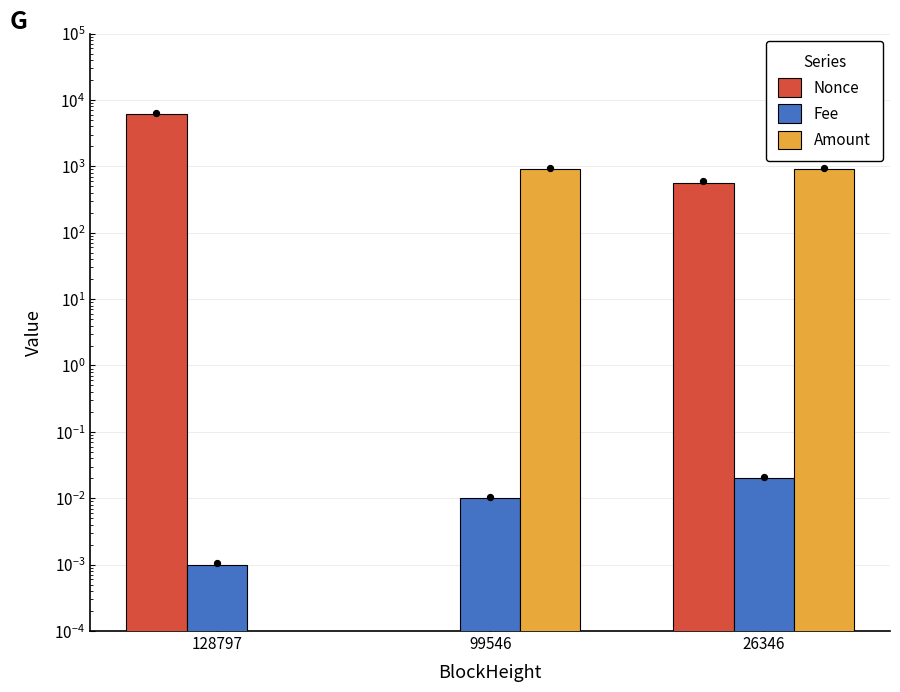

Which series has the largest total across all categories?

Nonce